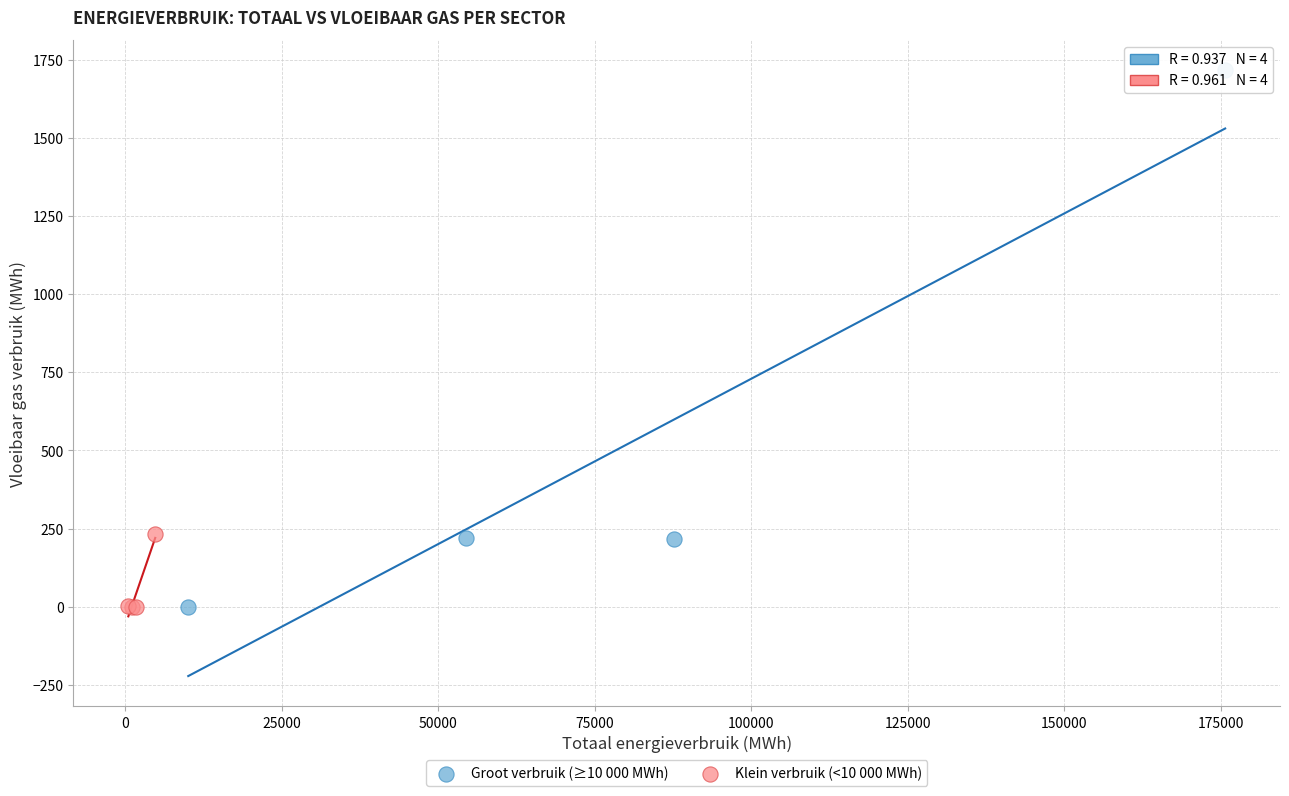

What are all the series names shown in the legend?

Groot verbruik (≥10 000 MWh), Klein verbruik (<10 000 MWh)